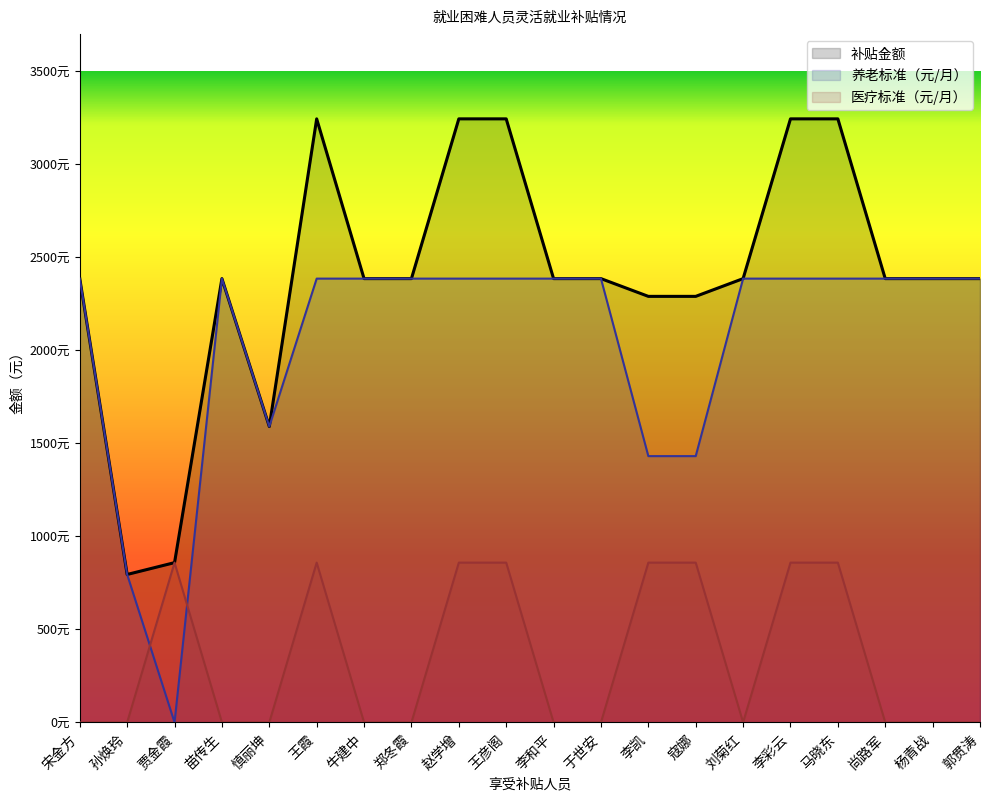

True or false: 养老标准（元/月） and 补贴金额 cross at least once.

False